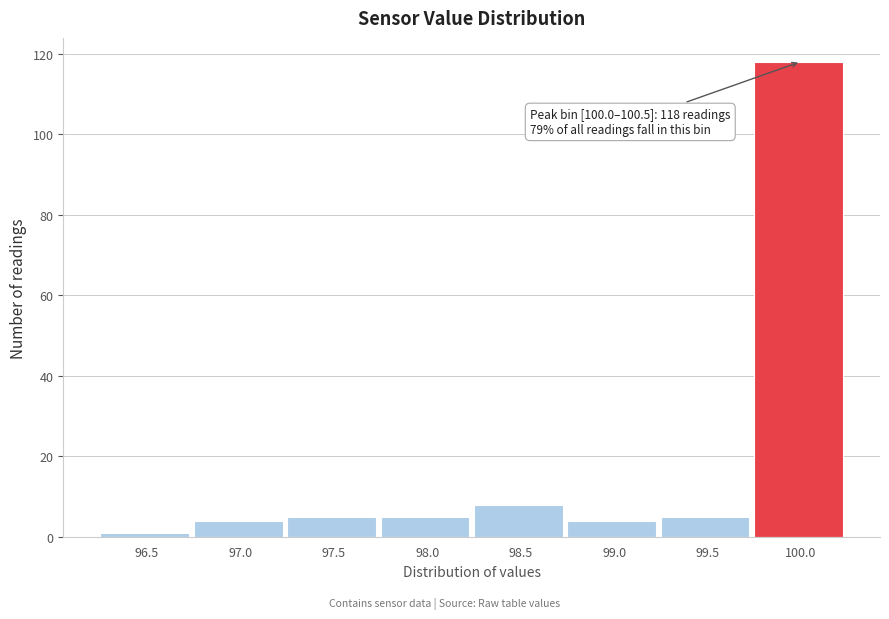

Reading left to right, transcribe all the data shown in this chart.

96.5=1	97.0=4	97.5=5	98.0=5	98.5=8	99.0=4	99.5=5	100.0=118